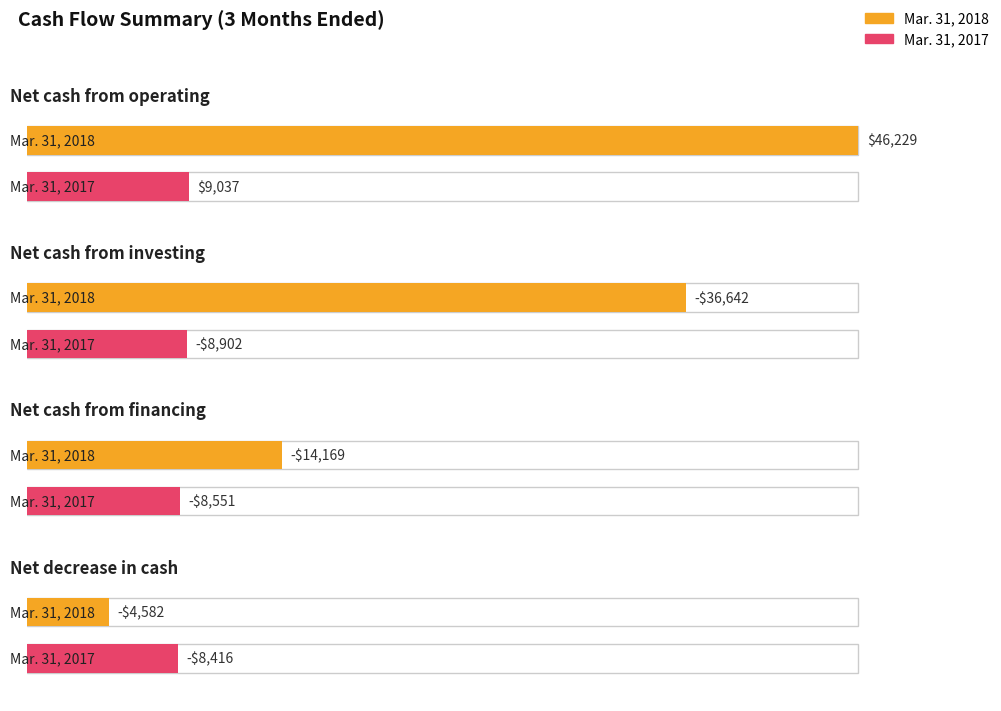

List the series in order of their peak value, highest first.

Mar. 31, 2018, Mar. 31, 2017